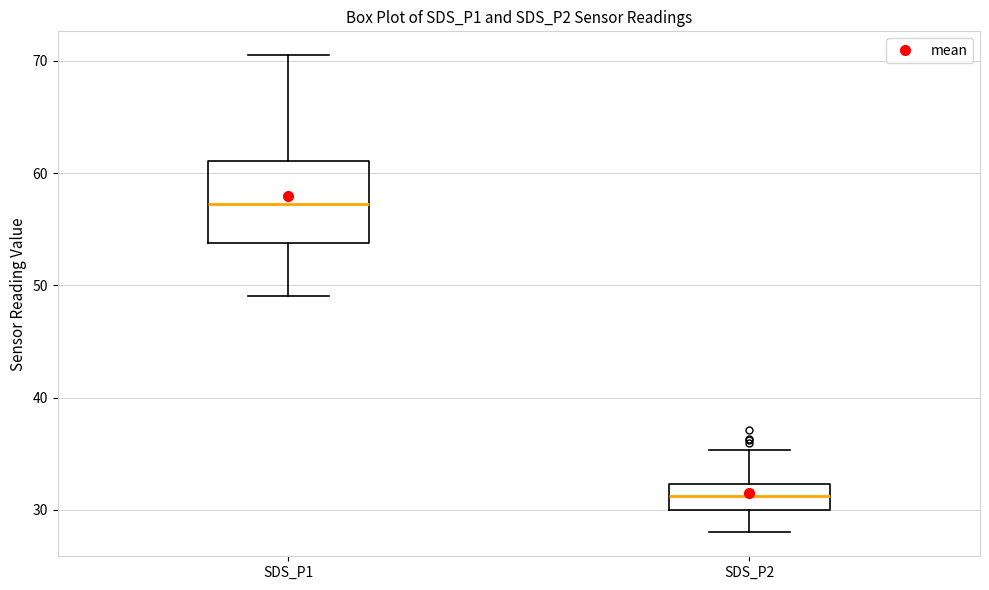

Where does the median line of the box for SDS_P2 sit on the y-axis? The values are not printed on the chart, so give them approximately, as read against the axis.

31